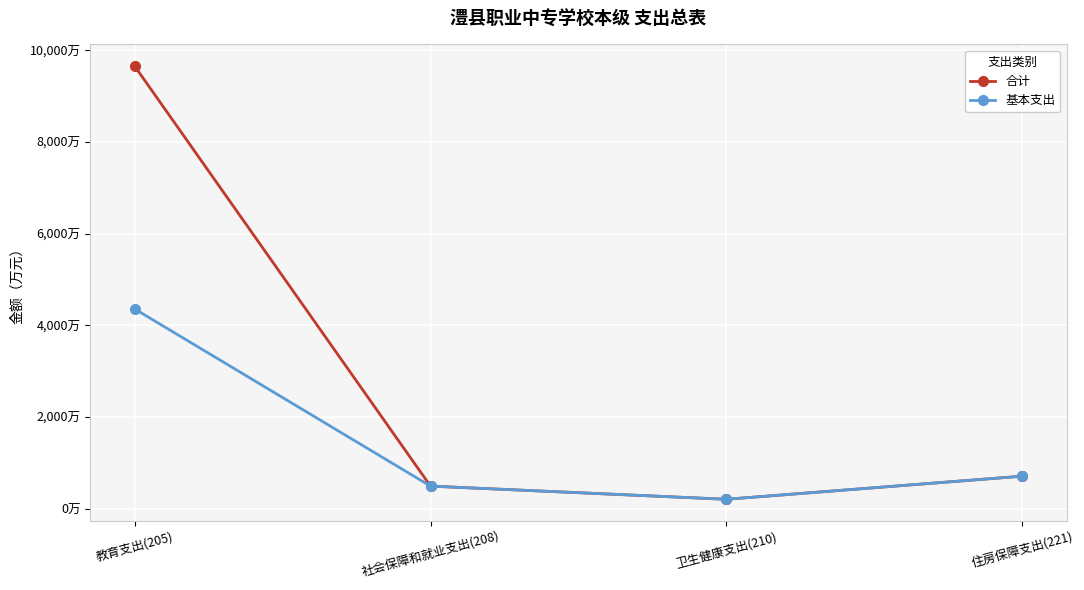

Is it true that 合计 equals 1068.5 at 住房保障支出(221)?

False